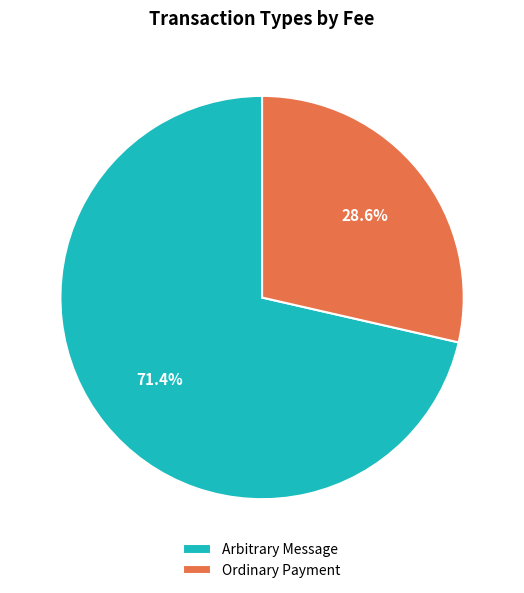

To the nearest percent, what is the difference between the Arbitrary Message and Ordinary Payment slice percentages?

43%